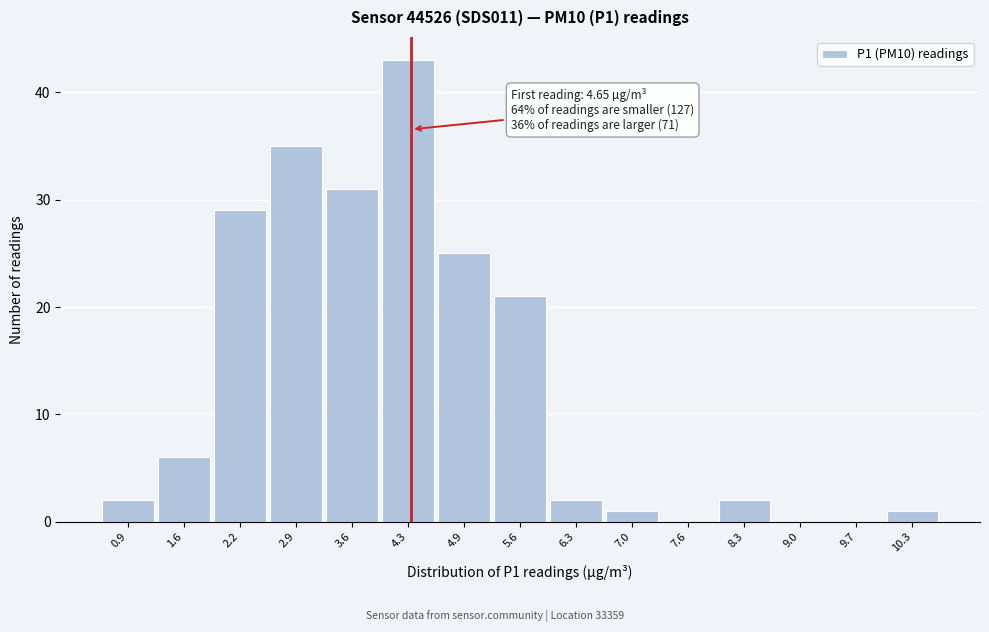

Reading left to right, transcribe all the data shown in this chart.

0.9=2	1.6=6	2.2=29	2.9=35	3.6=31	4.3=43	4.9=25	5.6=21	6.3=2	7.0=1	7.6=0	8.3=2	9.0=0	9.7=0	10.3=1